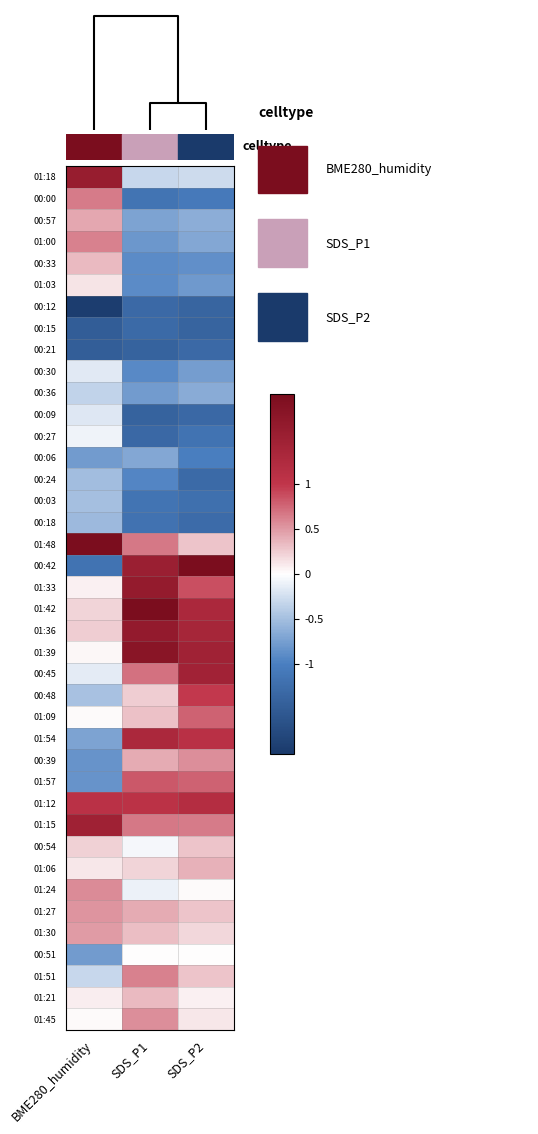

Reading left to right, what are all the values shown in this chart?

01:18: BME280_humidity=1.6	SDS_P1=-0.3	SDS_P2=-0.3
00:00: BME280_humidity=0.6	SDS_P1=-1.2	SDS_P2=-1.1
00:57: BME280_humidity=0.4	SDS_P1=-0.7	SDS_P2=-0.6
01:00: BME280_humidity=0.6	SDS_P1=-0.8	SDS_P2=-0.7
00:33: BME280_humidity=0.3	SDS_P1=-0.9	SDS_P2=-0.9
01:03: BME280_humidity=0.1	SDS_P1=-0.9	SDS_P2=-0.8
00:12: BME280_humidity=-2.0	SDS_P1=-1.3	SDS_P2=-1.4
00:15: BME280_humidity=-1.5	SDS_P1=-1.3	SDS_P2=-1.4
00:21: BME280_humidity=-1.5	SDS_P1=-1.4	SDS_P2=-1.3
00:30: BME280_humidity=-0.2	SDS_P1=-0.9	SDS_P2=-0.8
00:36: BME280_humidity=-0.3	SDS_P1=-0.8	SDS_P2=-0.6
00:09: BME280_humidity=-0.2	SDS_P1=-1.4	SDS_P2=-1.3
00:27: BME280_humidity=-0.1	SDS_P1=-1.3	SDS_P2=-1.2
00:06: BME280_humidity=-0.8	SDS_P1=-0.7	SDS_P2=-1.0
00:24: BME280_humidity=-0.5	SDS_P1=-0.9	SDS_P2=-1.3
00:03: BME280_humidity=-0.5	SDS_P1=-1.1	SDS_P2=-1.2
00:18: BME280_humidity=-0.5	SDS_P1=-1.2	SDS_P2=-1.3
01:48: BME280_humidity=4.3	SDS_P1=0.7	SDS_P2=0.3
00:42: BME280_humidity=-1.2	SDS_P1=1.5	SDS_P2=2.6
01:33: BME280_humidity=0.1	SDS_P1=1.6	SDS_P2=0.9
01:42: BME280_humidity=0.2	SDS_P1=2.0	SDS_P2=1.3
01:36: BME280_humidity=0.2	SDS_P1=1.7	SDS_P2=1.4
01:39: BME280_humidity=0.0	SDS_P1=1.8	SDS_P2=1.5
00:45: BME280_humidity=-0.1	SDS_P1=0.7	SDS_P2=1.4
00:48: BME280_humidity=-0.5	SDS_P1=0.2	SDS_P2=1.0
01:09: BME280_humidity=0.0	SDS_P1=0.3	SDS_P2=0.8
01:54: BME280_humidity=-0.7	SDS_P1=1.3	SDS_P2=1.1
00:39: BME280_humidity=-0.8	SDS_P1=0.4	SDS_P2=0.5
01:57: BME280_humidity=-0.8	SDS_P1=0.8	SDS_P2=0.8
01:12: BME280_humidity=1.1	SDS_P1=1.1	SDS_P2=1.2
01:15: BME280_humidity=1.5	SDS_P1=0.7	SDS_P2=0.7
00:54: BME280_humidity=0.2	SDS_P1=-0.1	SDS_P2=0.3
01:06: BME280_humidity=0.1	SDS_P1=0.2	SDS_P2=0.4
01:24: BME280_humidity=0.6	SDS_P1=-0.1	SDS_P2=0.0
01:27: BME280_humidity=0.5	SDS_P1=0.4	SDS_P2=0.3
01:30: BME280_humidity=0.5	SDS_P1=0.3	SDS_P2=0.2
00:51: BME280_humidity=-0.8	SDS_P1=0.0	SDS_P2=0.0
01:51: BME280_humidity=-0.3	SDS_P1=0.6	SDS_P2=0.3
01:21: BME280_humidity=0.1	SDS_P1=0.3	SDS_P2=0.1
01:45: BME280_humidity=0.0	SDS_P1=0.6	SDS_P2=0.1